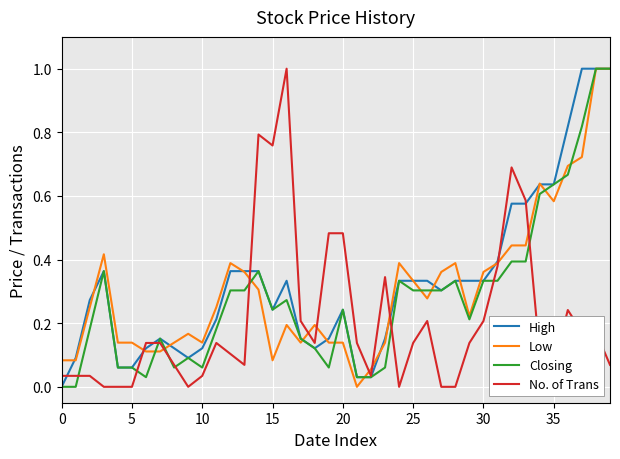

Does the chart have visible grid lines?

Yes